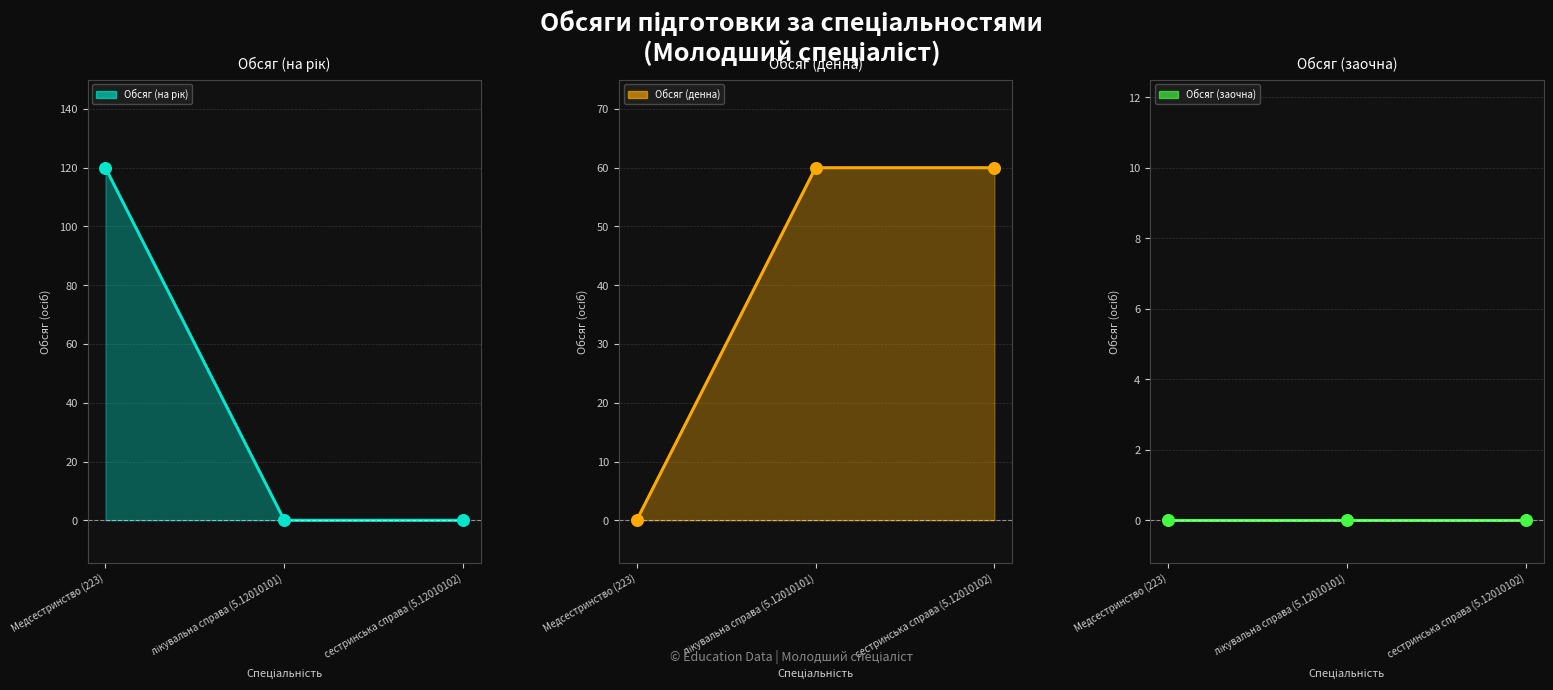

What is the total value across all series at сестринська справа (5.12010102)?

120